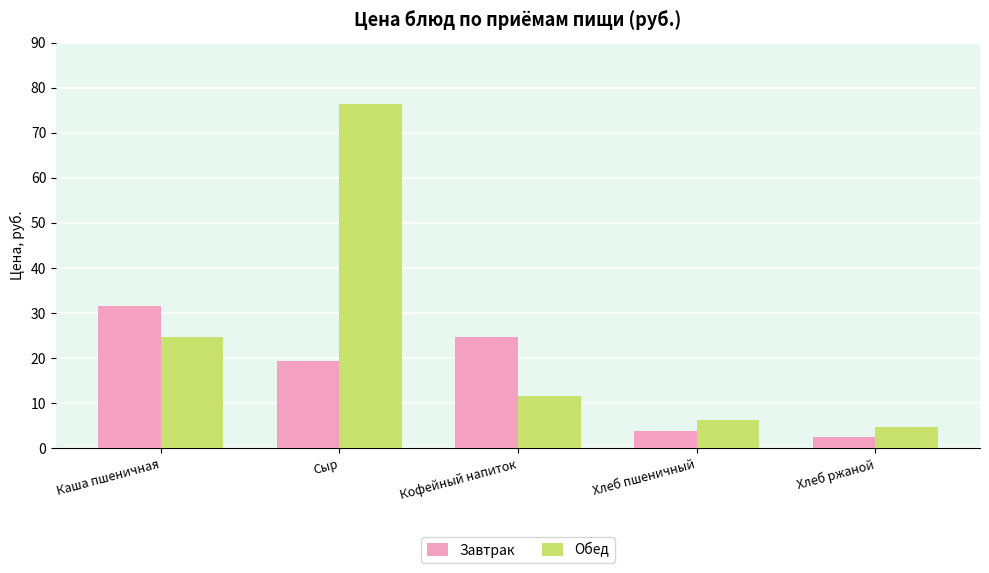

How many data points does each series have?

5